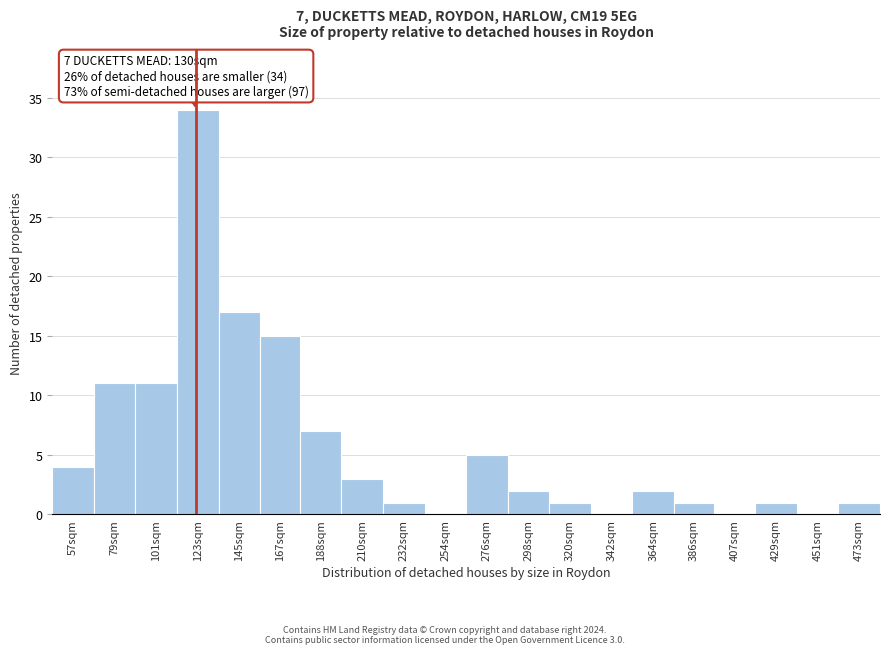

Reading right to left, what are all the values shown in this chart?

473sqm=1	451sqm=0	429sqm=1	407sqm=0	386sqm=1	364sqm=2	342sqm=0	320sqm=1	298sqm=2	276sqm=5	254sqm=0	232sqm=1	210sqm=3	188sqm=7	167sqm=15	145sqm=17	123sqm=34	101sqm=11	79sqm=11	57sqm=4